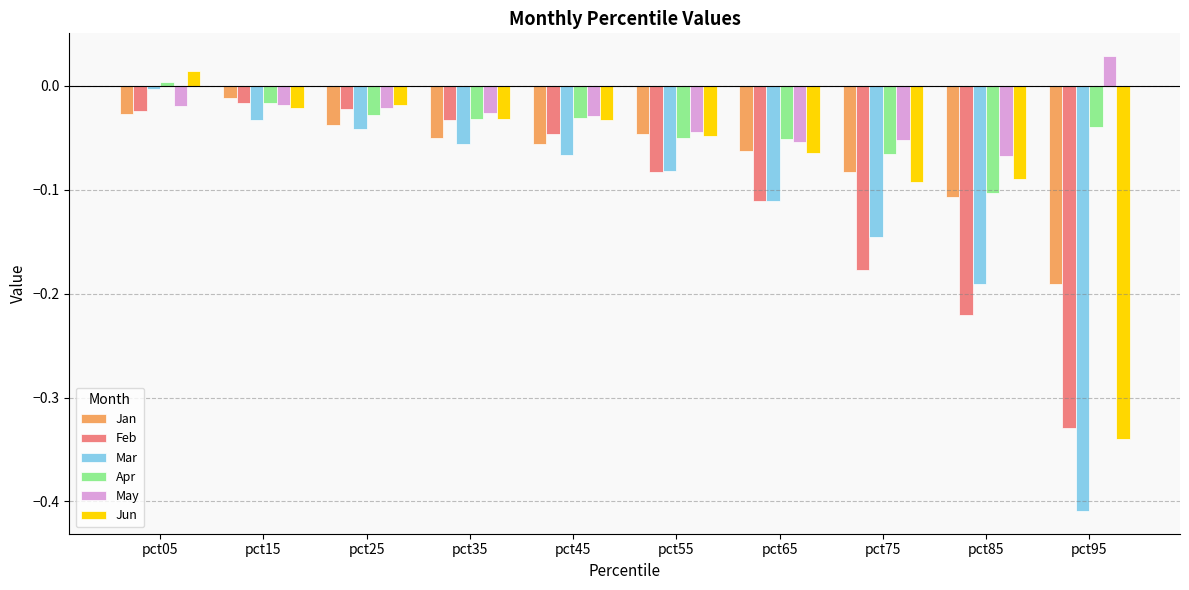

Which series changed the most between pct65 and pct85?

Feb